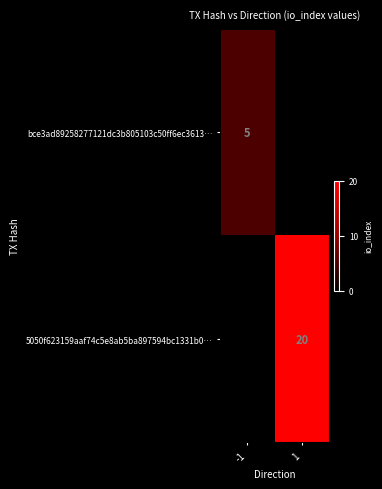

True or false: 5050f623159aaf74c5e8ab5ba897594bc1331b0… has a value of 27 at 1.

False